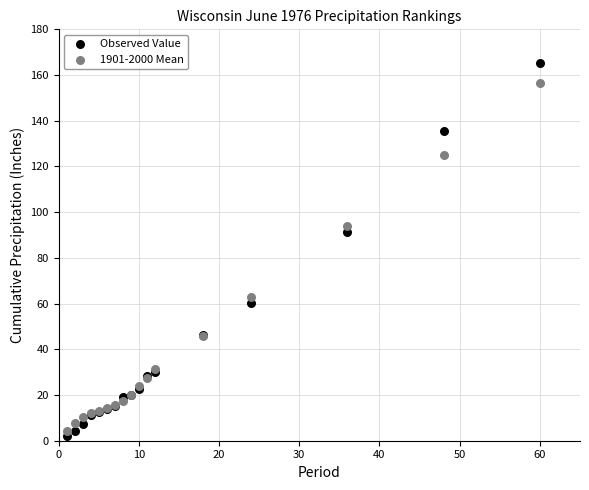

What is the X range (max minus min) for the scatter plot?

59.0